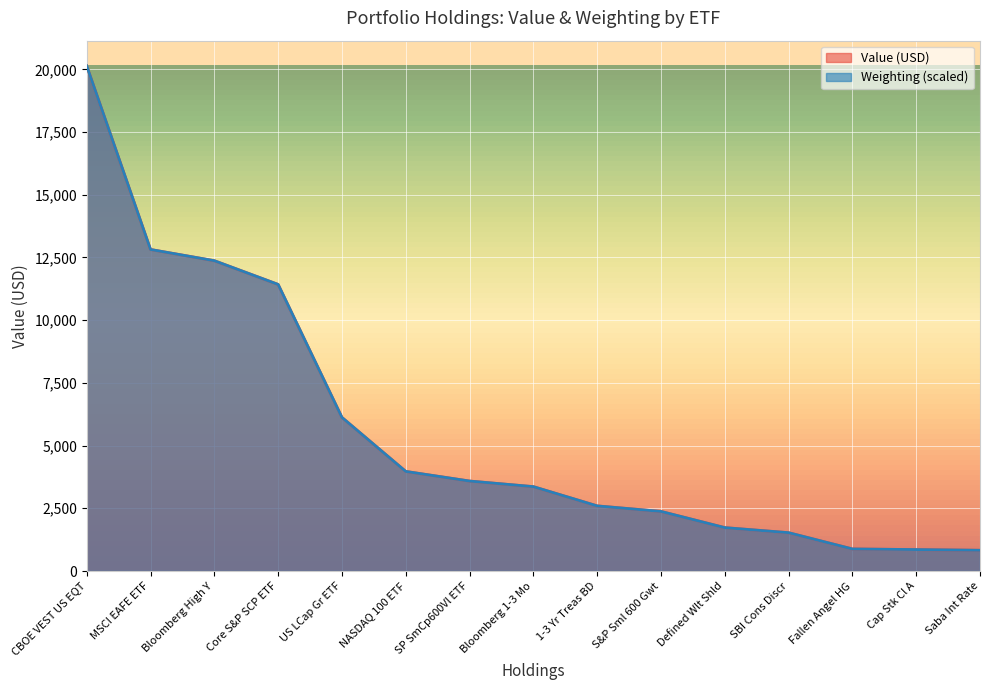

What is the minimum value for Weighting?

826.7